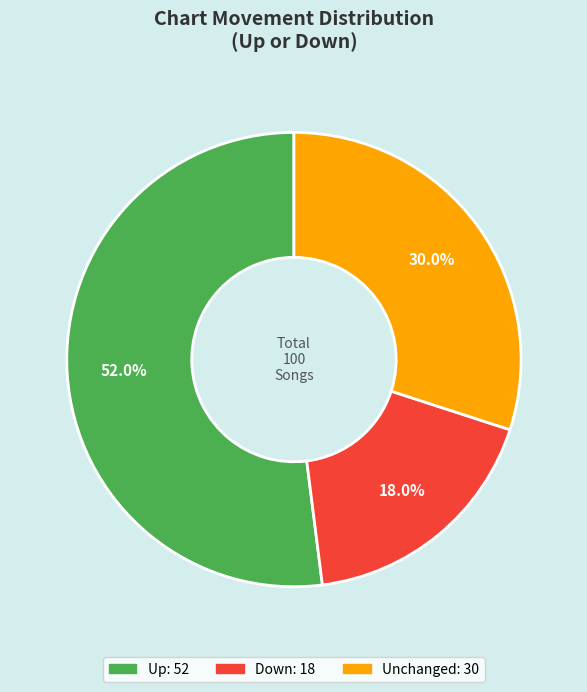

Is there any slice that represents more than half of the pie?

Yes